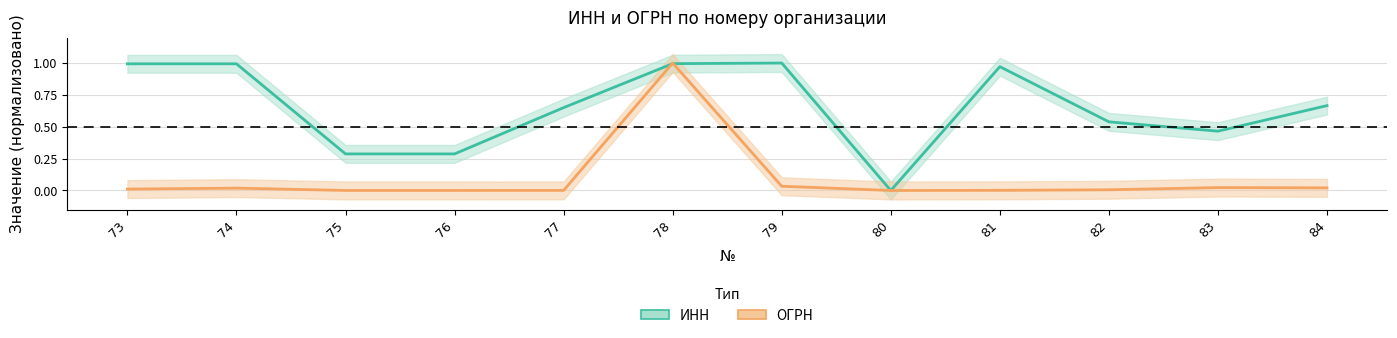

How many distinct data groups are displayed?

2